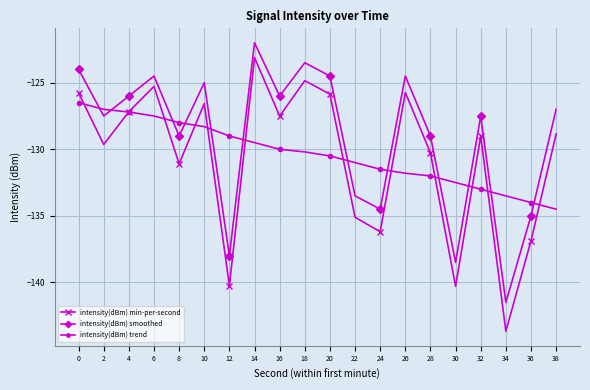

True or false: intensity(dBm) trend has more than 2 points higher than both neighbors.

False